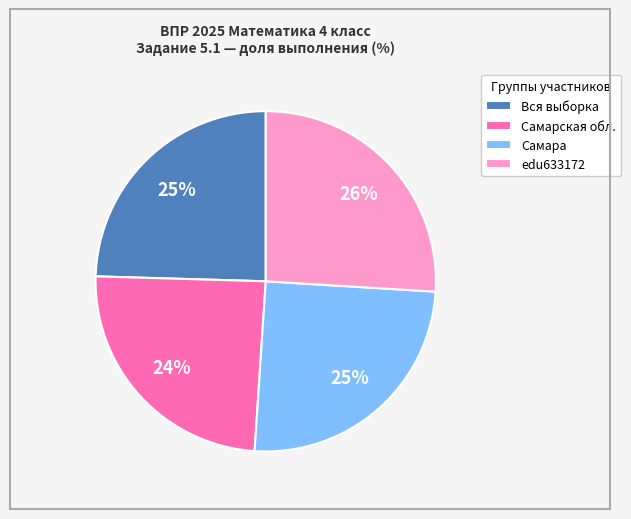

Count the number of slices in the pie.

4